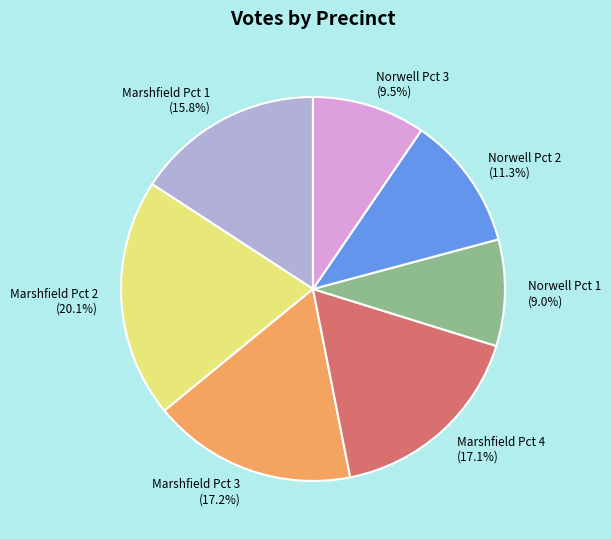

To the nearest percent, what is the difference between the largest and smallest slice percentages?

11%